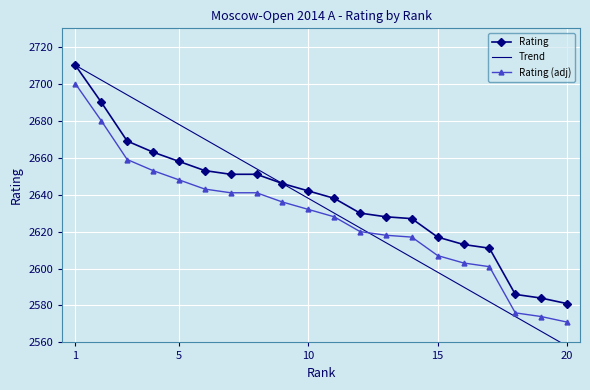

What is the maximum value shown in the chart?

2710